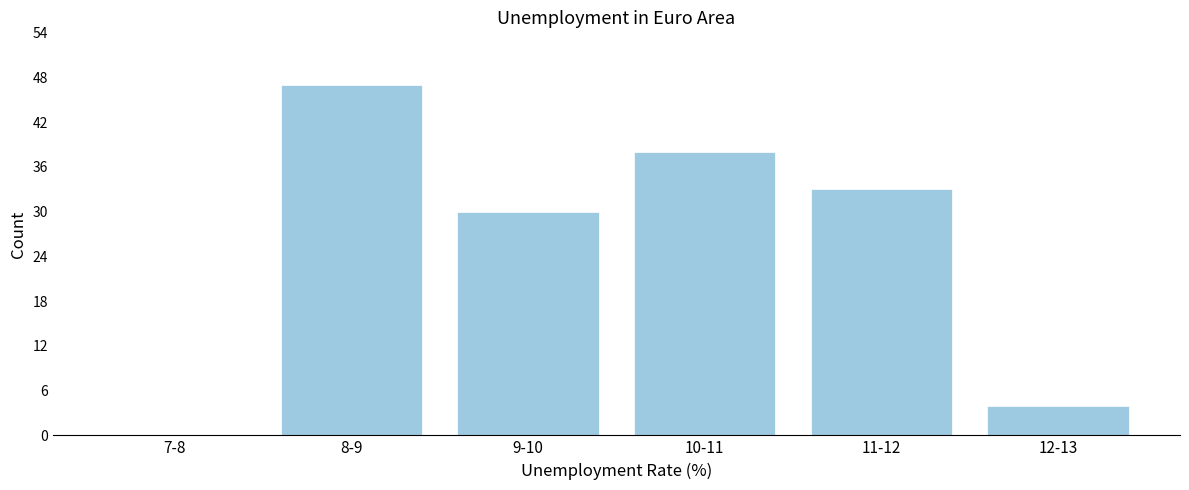

Reading left to right, what are all the values shown in this chart?

7-8=0	8-9=47	9-10=30	10-11=38	11-12=33	12-13=4